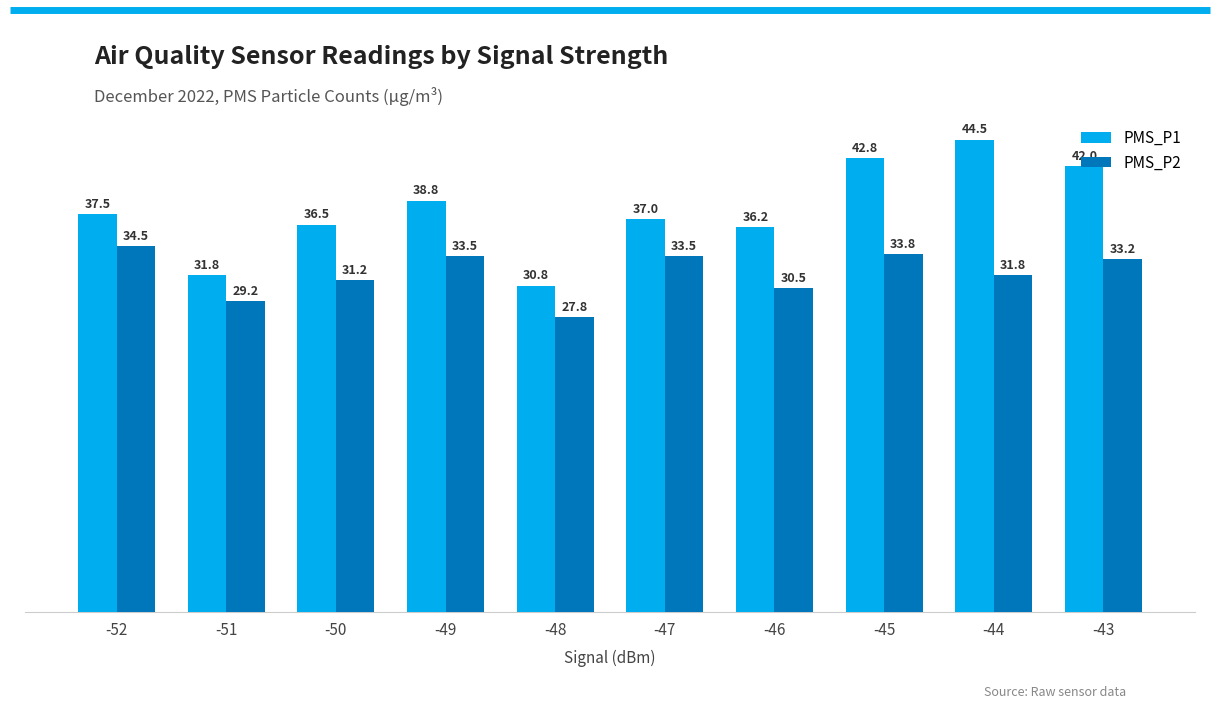

Which series has the largest range (max minus min)?

PMS_P1